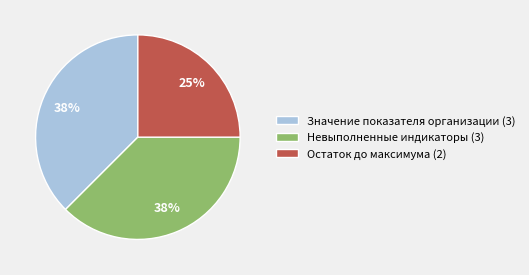

Is there any slice that represents more than half of the pie?

No